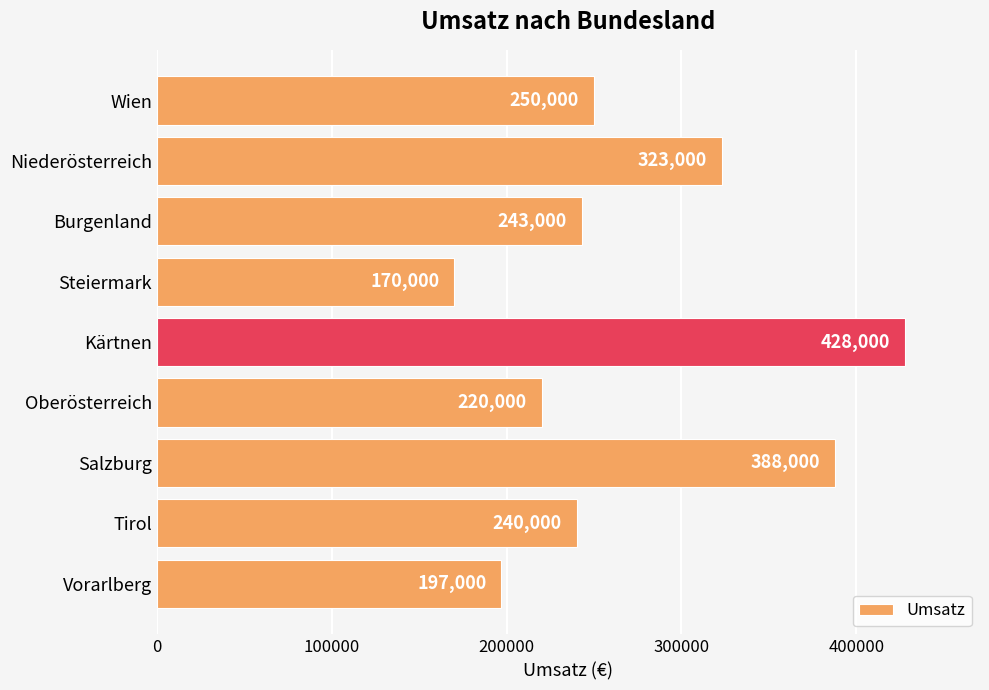

What is the change in value from Wien to Burgenland?

-7000